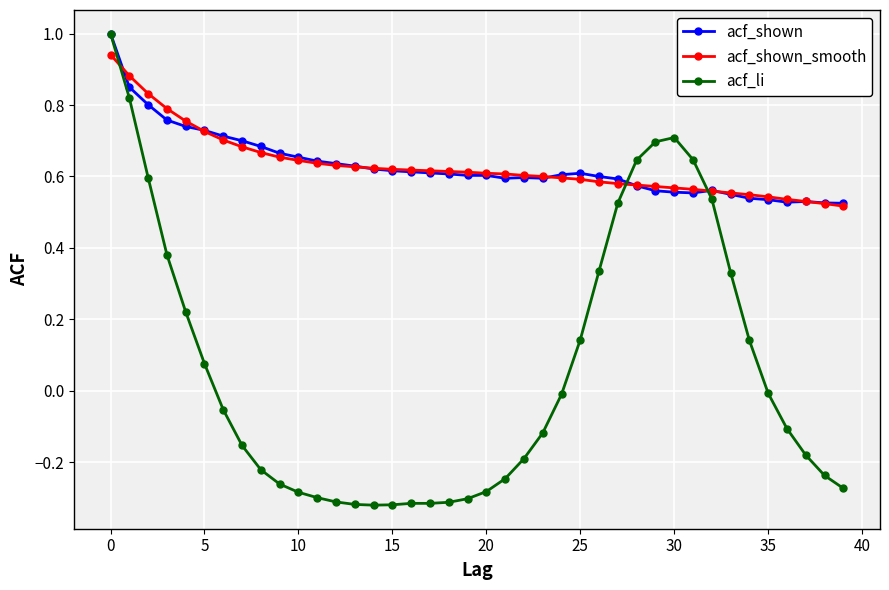

At how many categories does at least one series exceed 0?

40